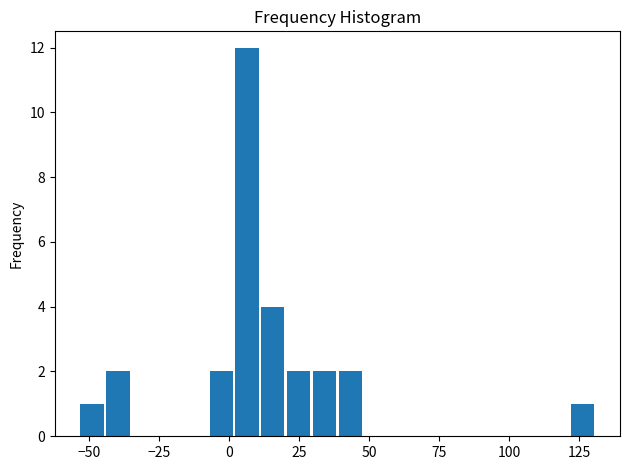

Around what value on the x-axis is the tallest bar? Give the approximate position of its centre, as read against the axis.

5